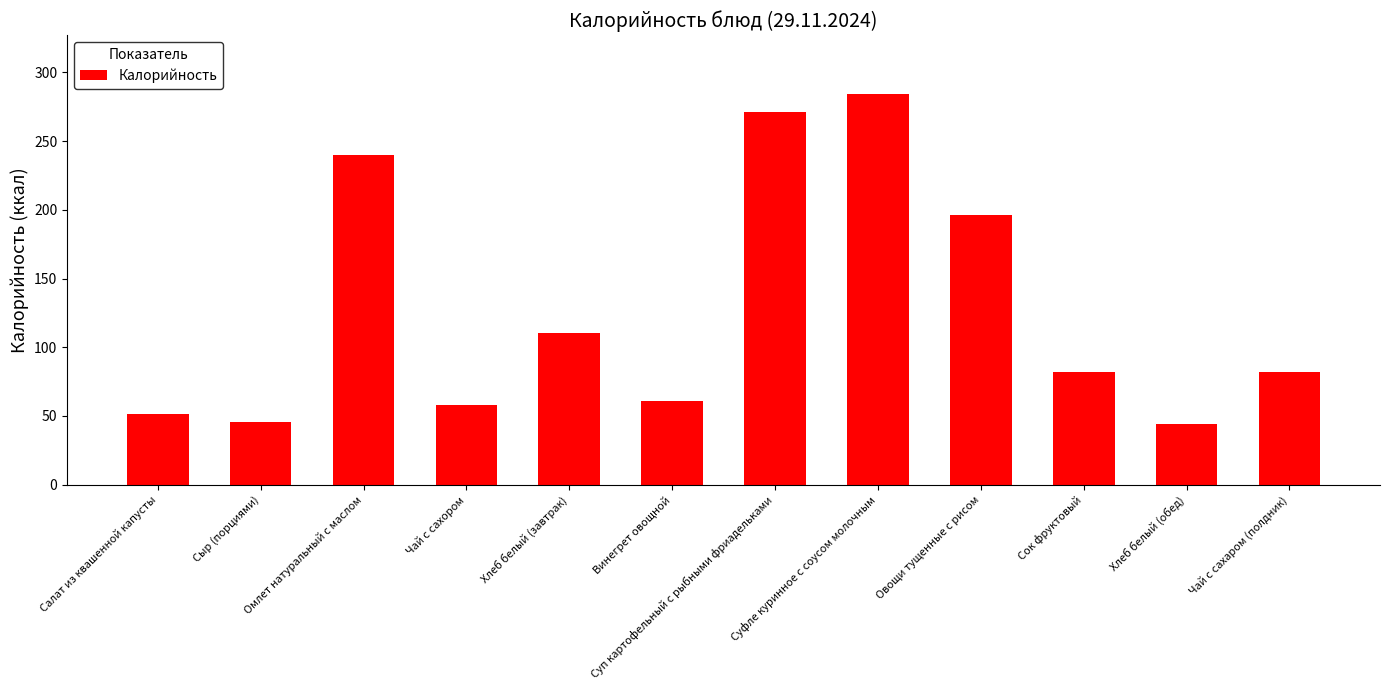

Read the value at Салат из квашенной капусты.

51.4